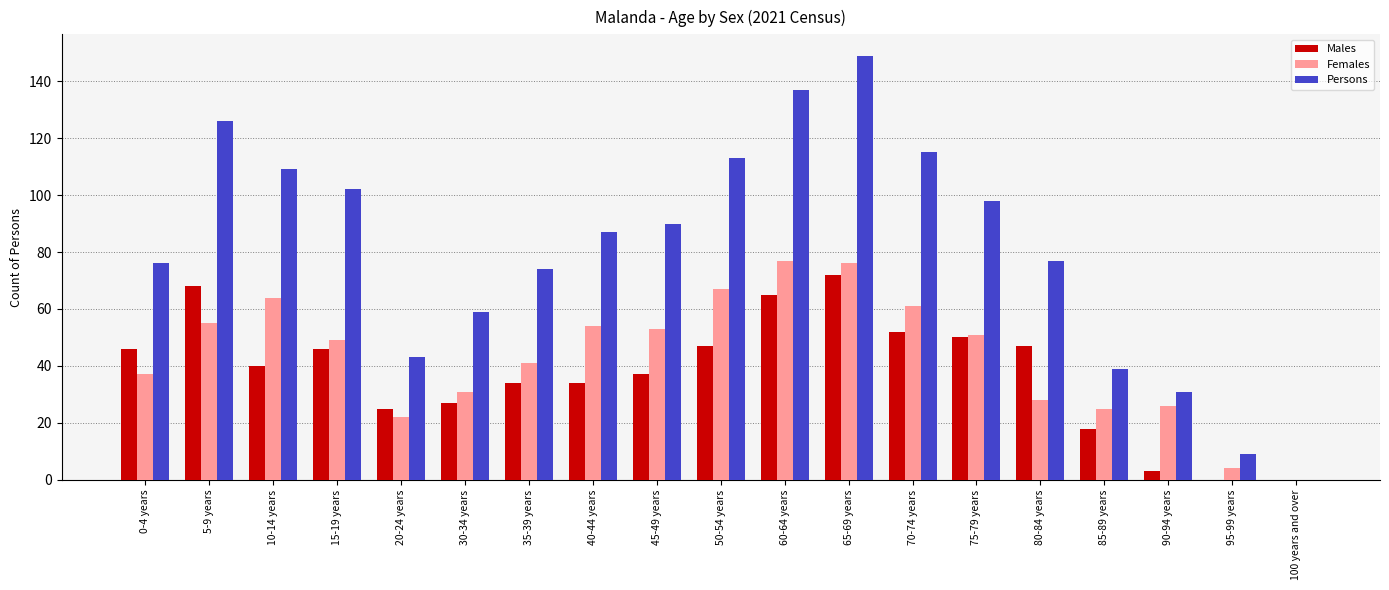

Which series has the largest range (max minus min)?

Persons